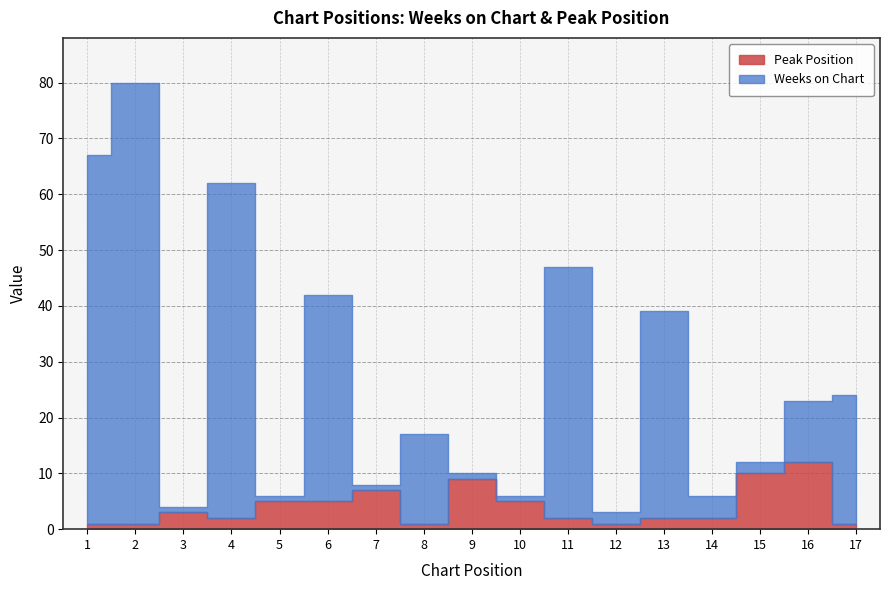

Which label corresponds to the largest value in the chart?

2